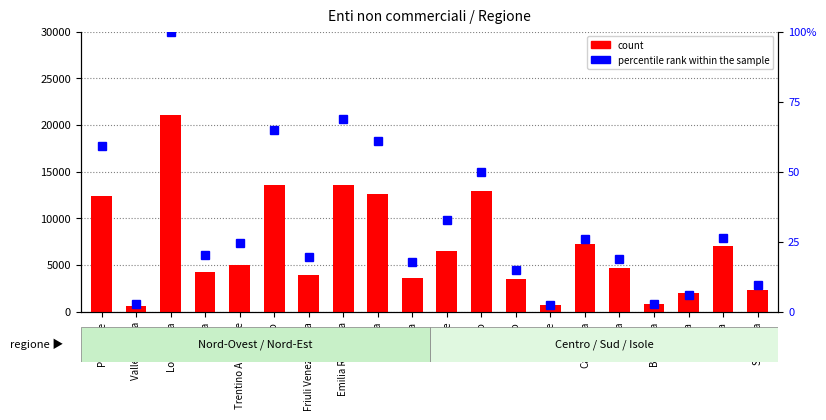

Which category has the lowest value in the percentile rank within the sample series?

Molise